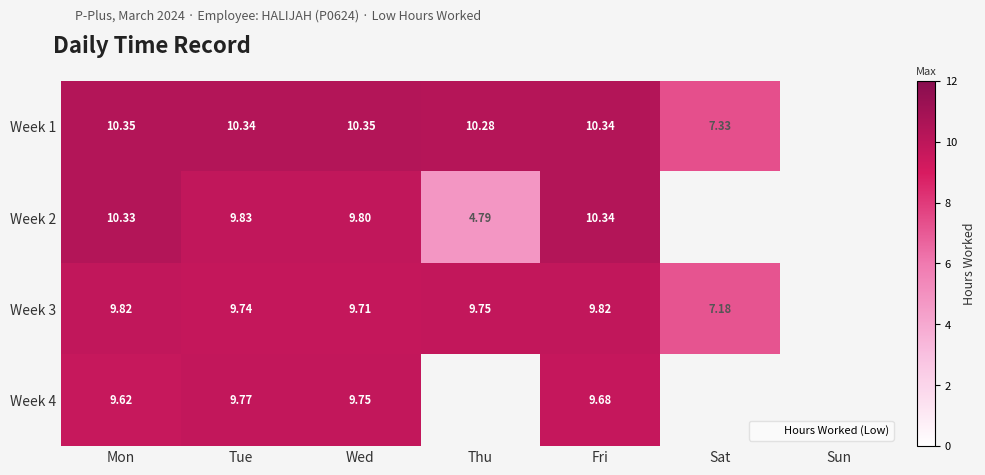

What is the spread (max minus min) of values at Fri?

0.7